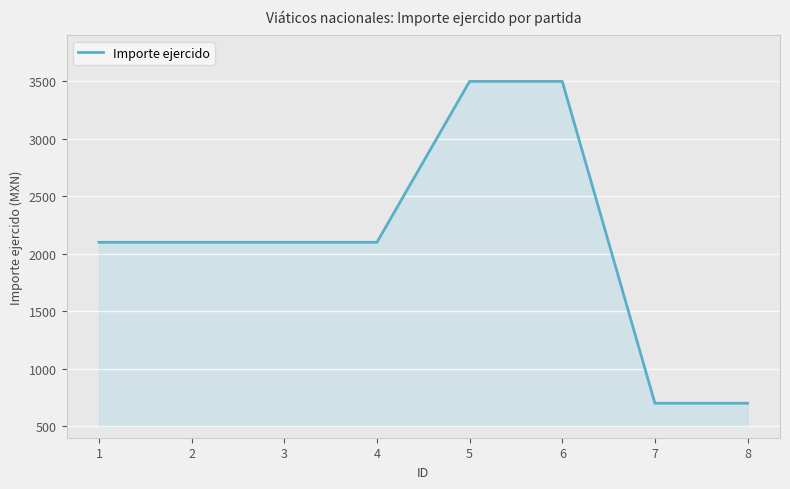

How many values are below 2100?

2